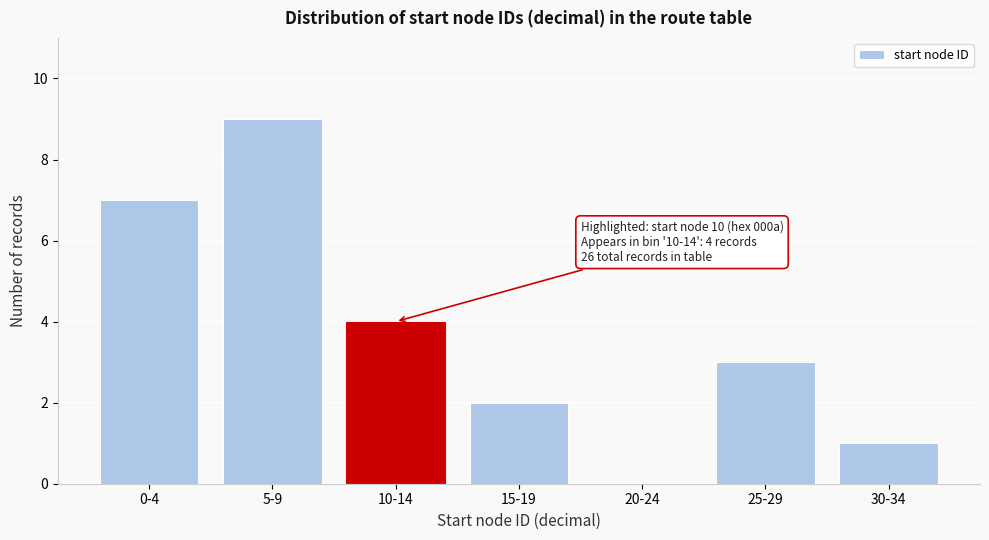

Reading left to right, extract all data points from this chart.

0-4=7	5-9=9	10-14=4	15-19=2	20-24=0	25-29=3	30-34=1